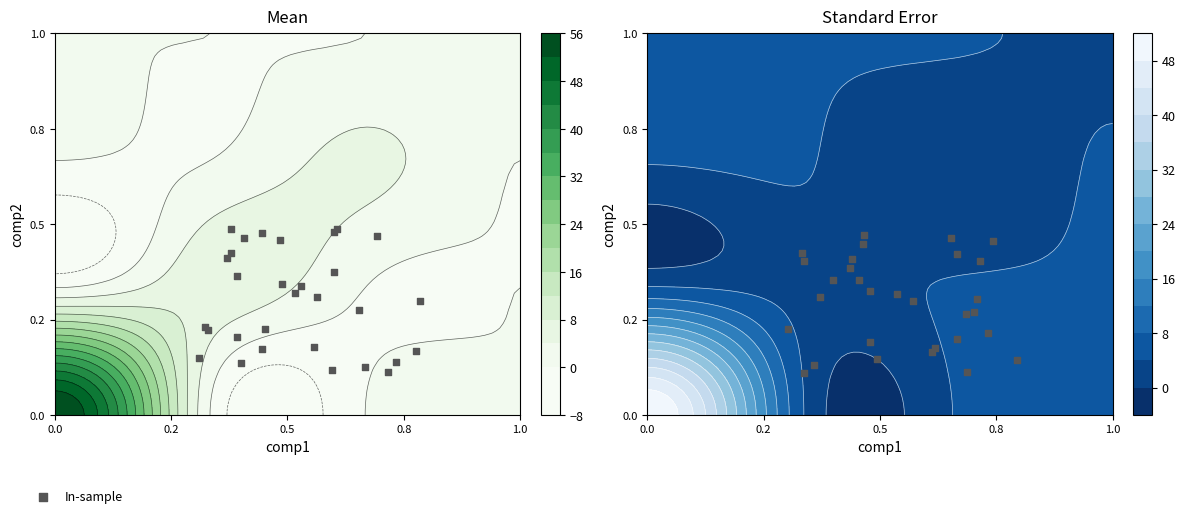

How many distinct data groups are displayed?

1